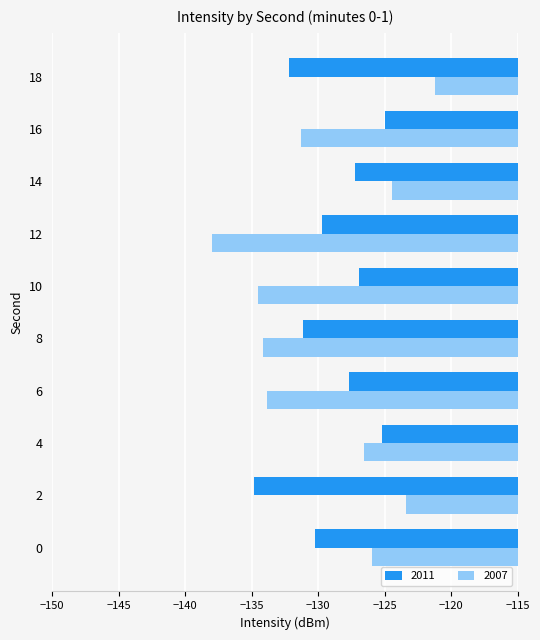

What is the approximate value of 2011 at 14?

-127.3